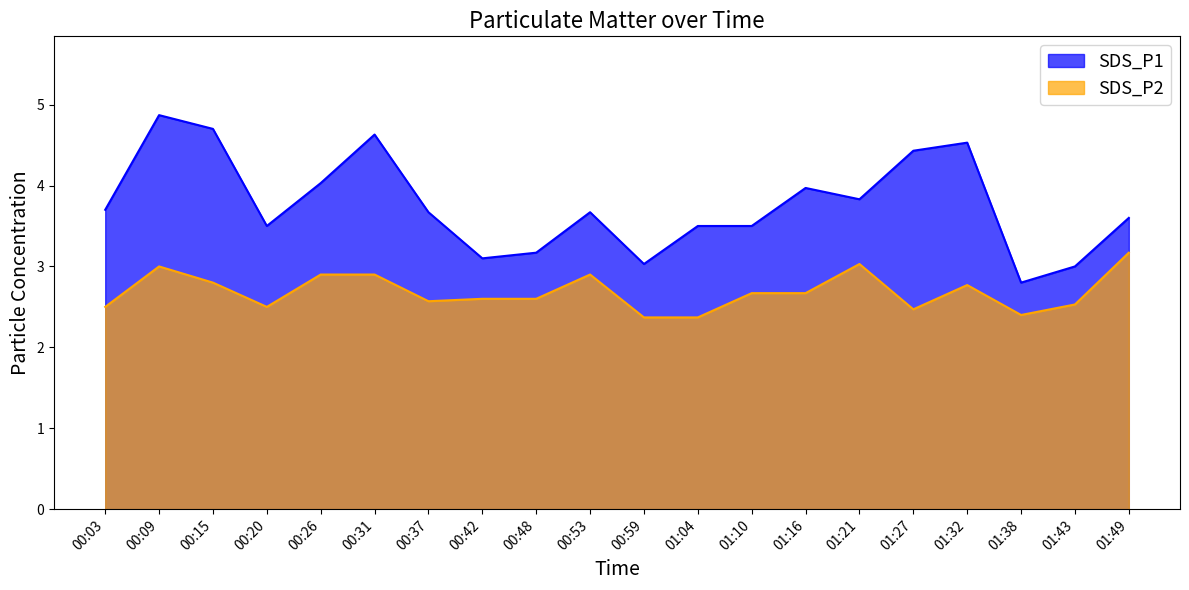

Which series has the largest total across all categories?

SDS_P1